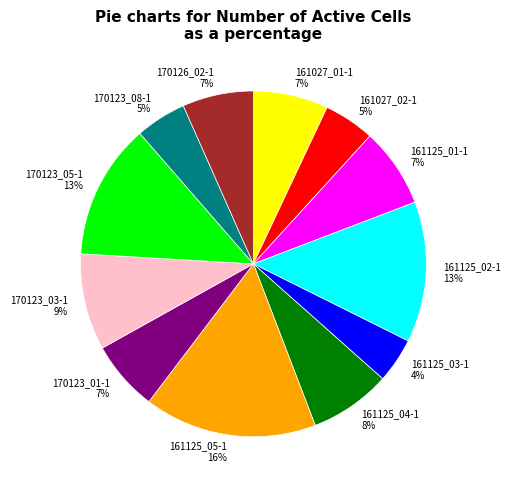

To the nearest percent, what is the difference between the largest and smallest slice percentages?

12%